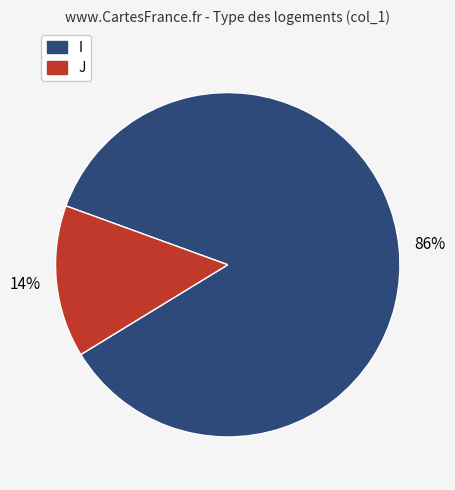

Which has a higher value, J or I?

I